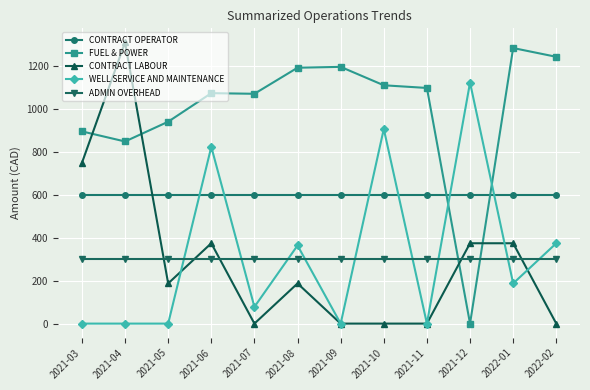

How many lines are shown in the chart?

5